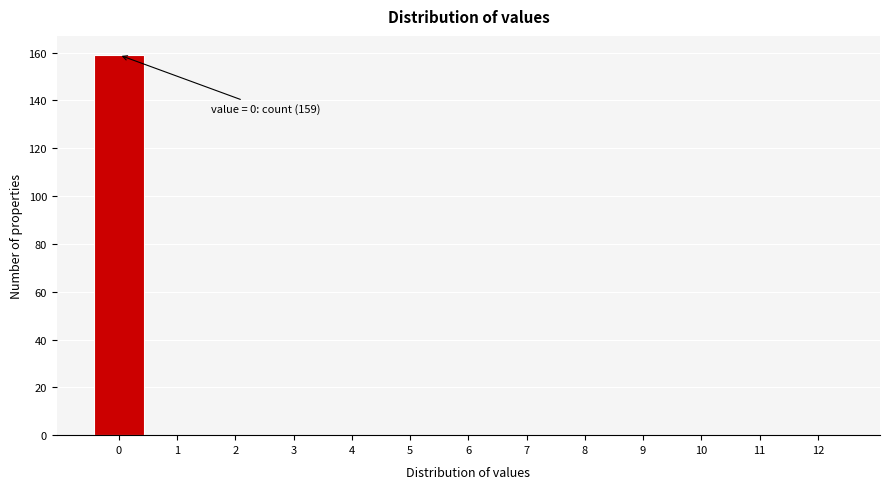

Reading left to right, extract all data points from this chart.

0=159	1=0	2=0	3=0	4=0	5=0	6=0	7=0	8=0	9=0	10=0	11=0	12=0